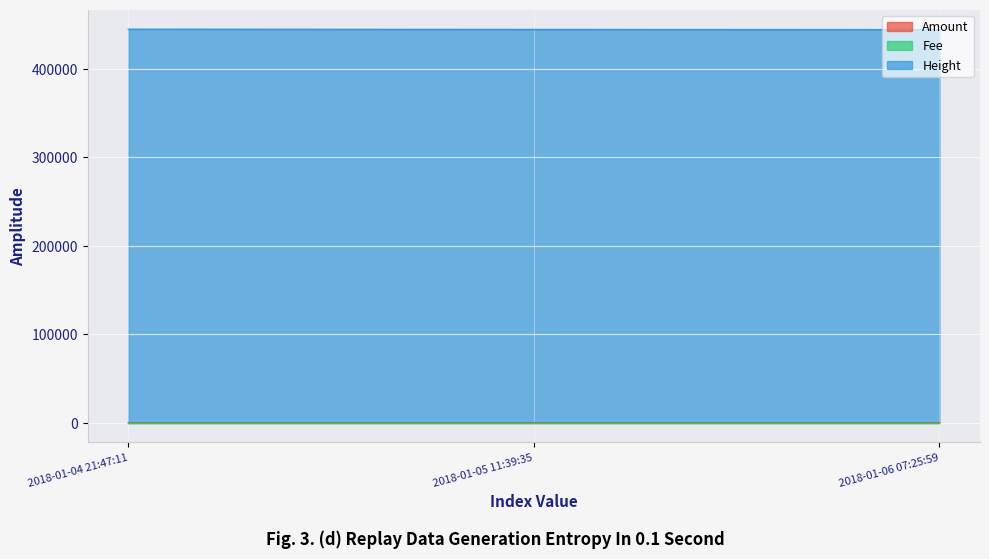

The value of Height at 2018-01-04 21:47:11 is 636222. True or false?

False